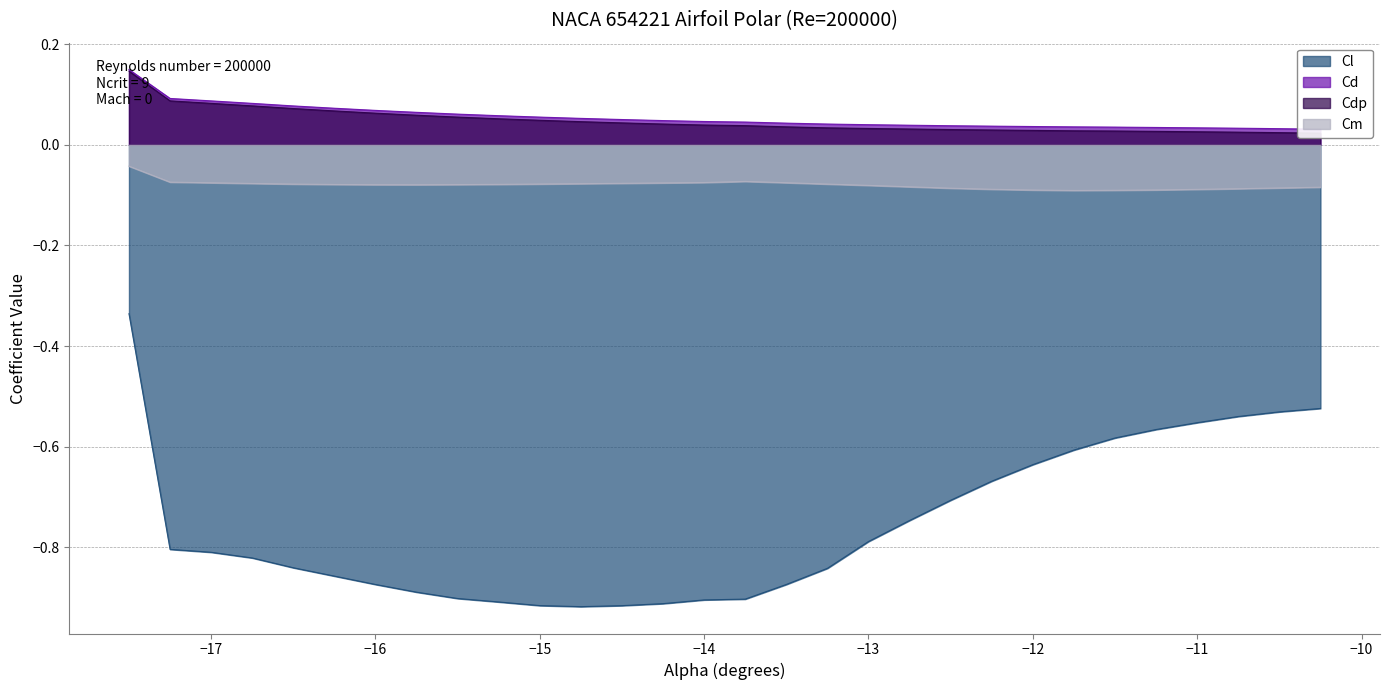

Between -16.25 and -13.25, which is larger?

-13.25